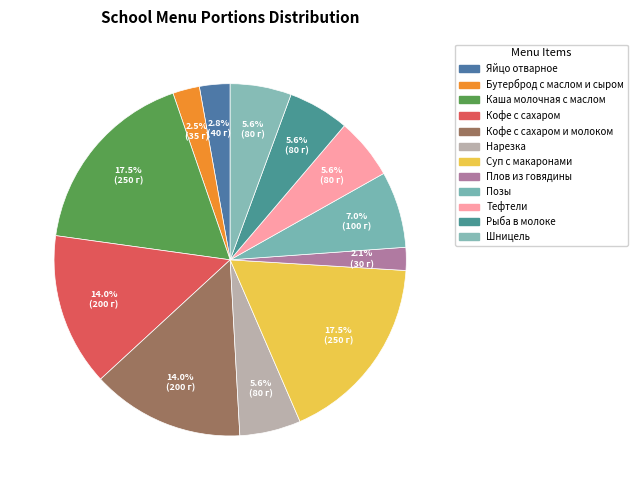

Is there a majority slice in this chart?

No